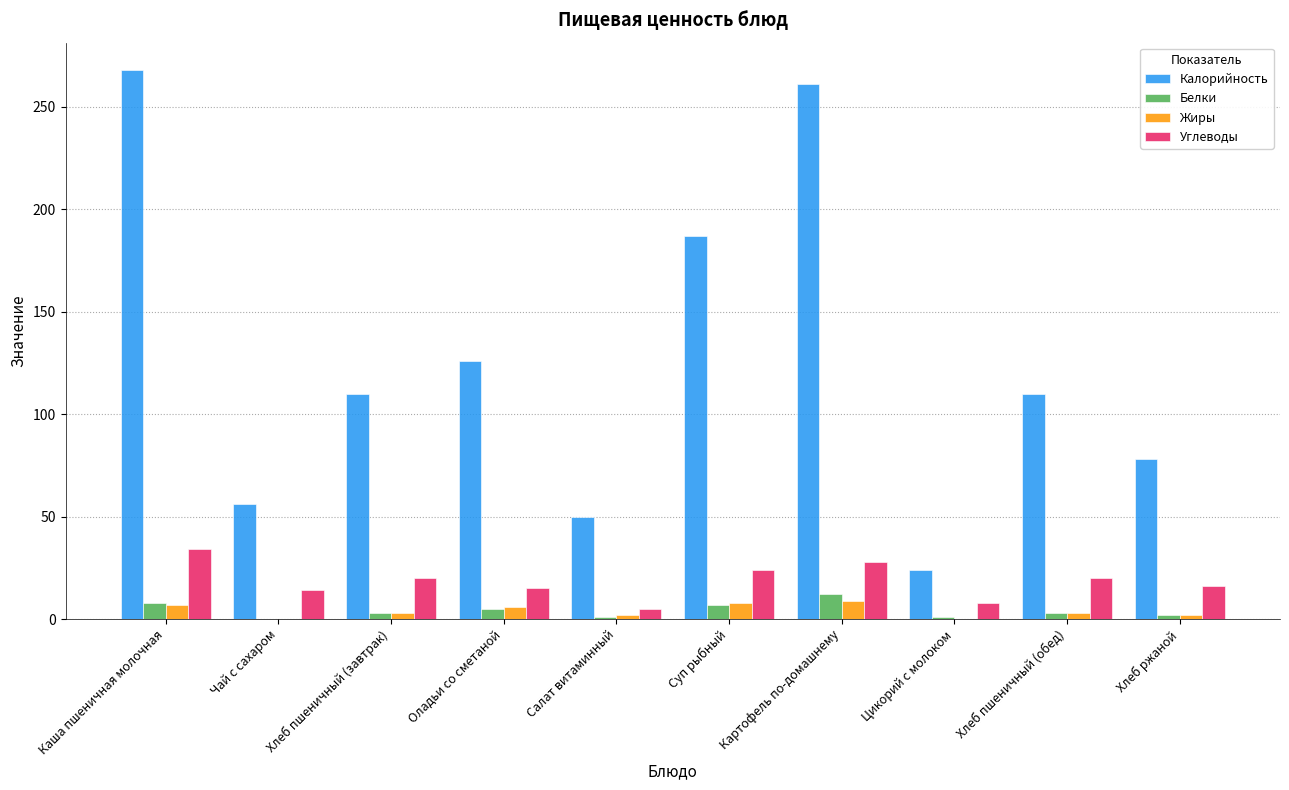

Which series has the largest total across all categories?

Калорийность